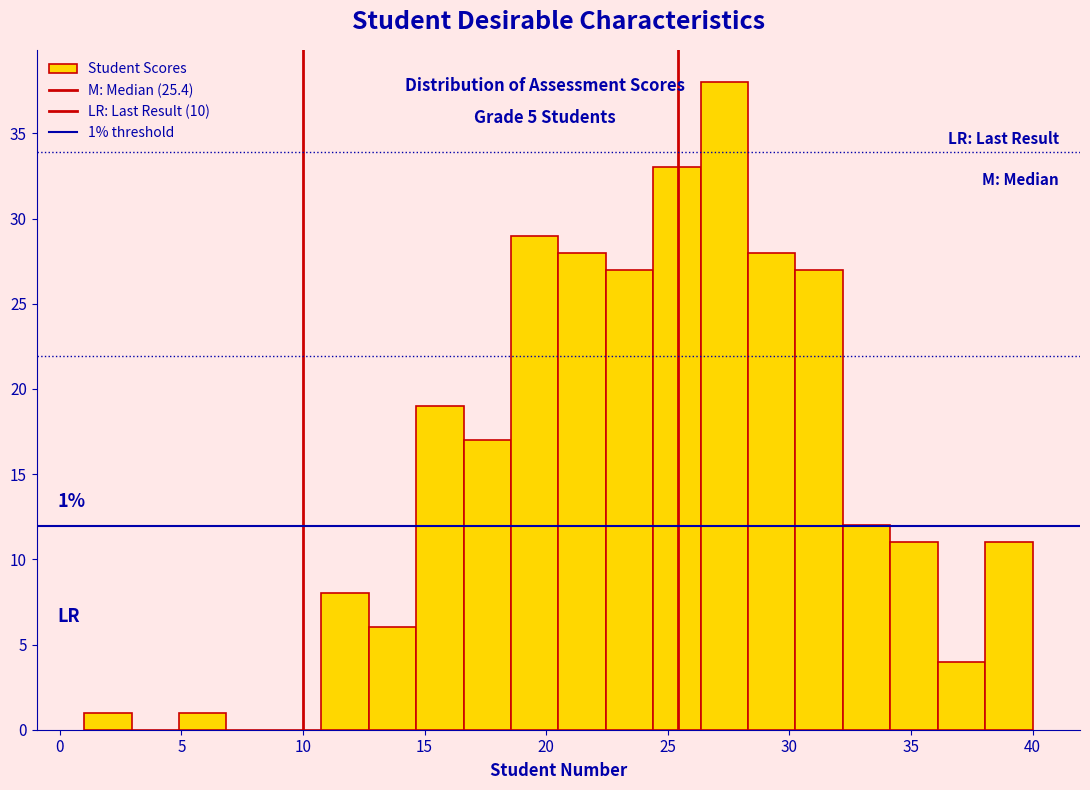

Read against the x-axis, roughly where is the centre of the tallest bar?

27.5